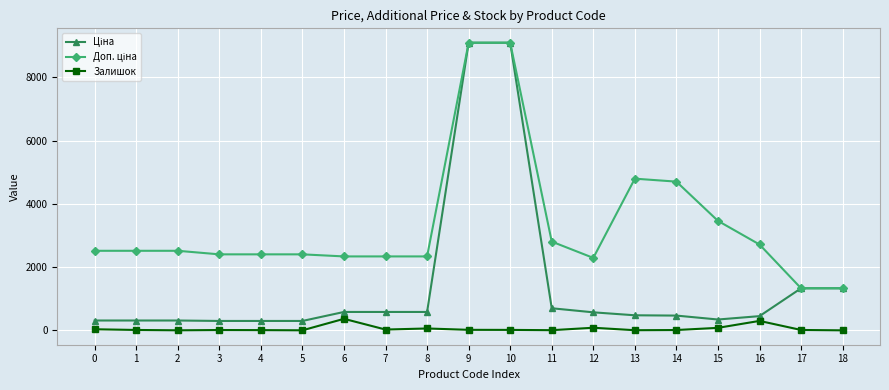

What is the maximum value shown in the chart?

9092.0